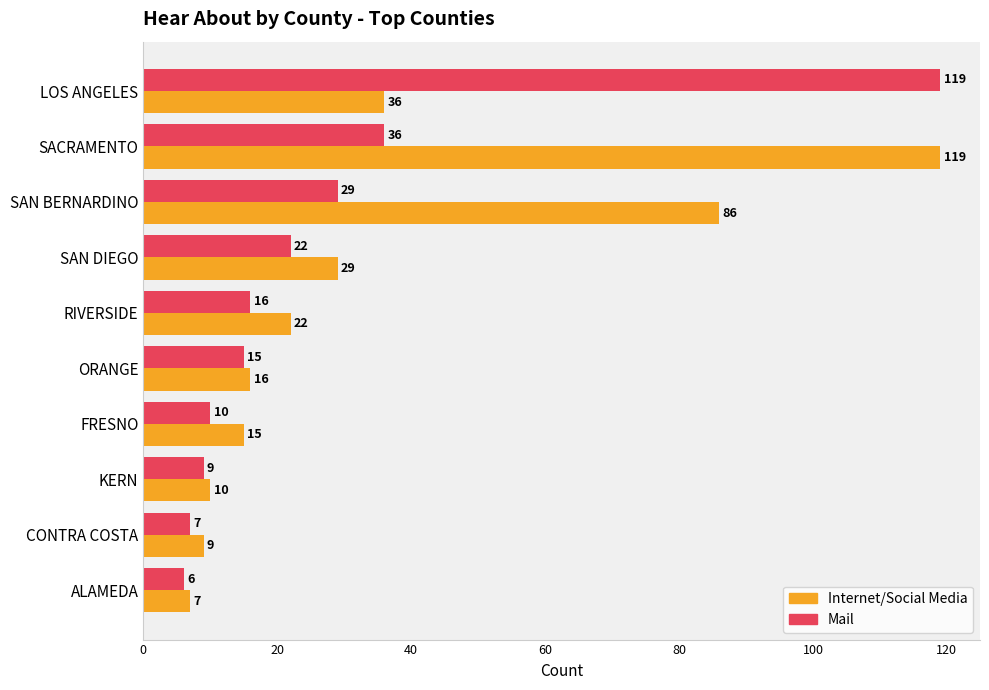

The Mail series shows 119 at LOS ANGELES. True or false?

True